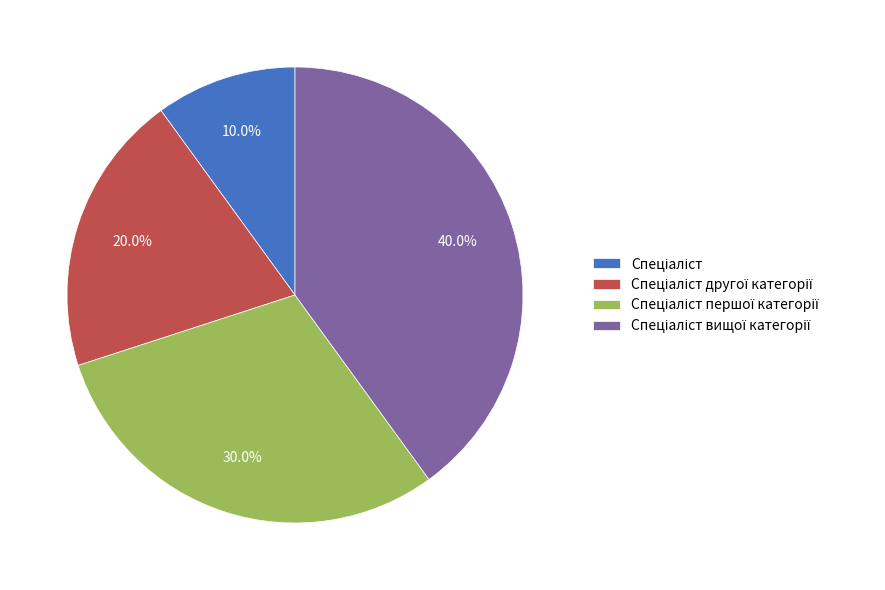

To the nearest percent, what is the difference between the largest and smallest slice percentages?

30%